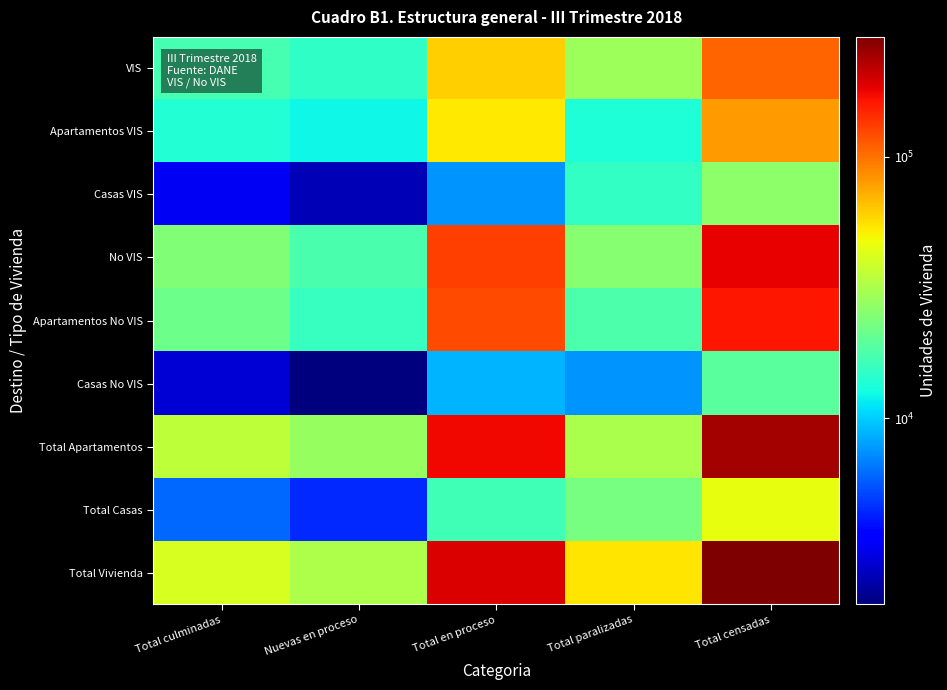

What is the greatest value displayed?

287842